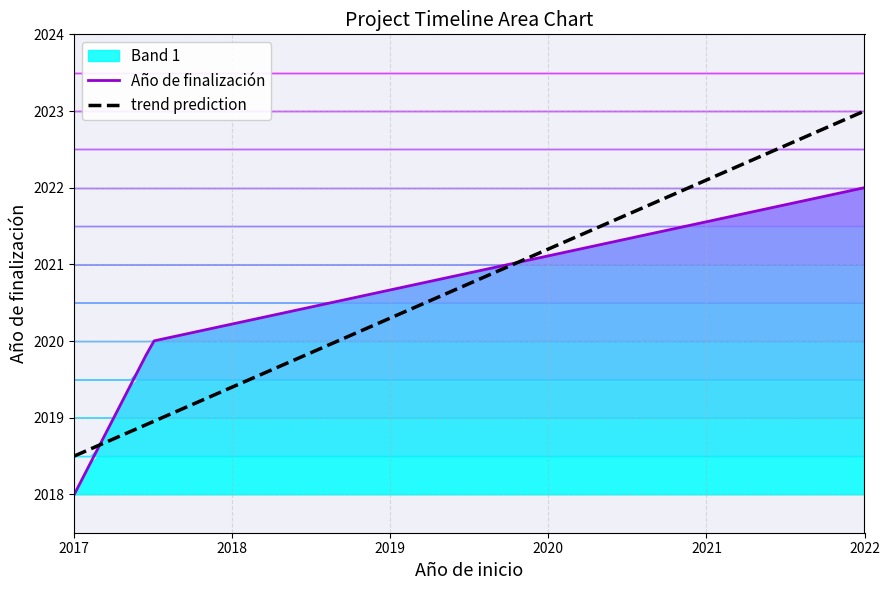

What is the minimum value for trend prediction?

2018.5